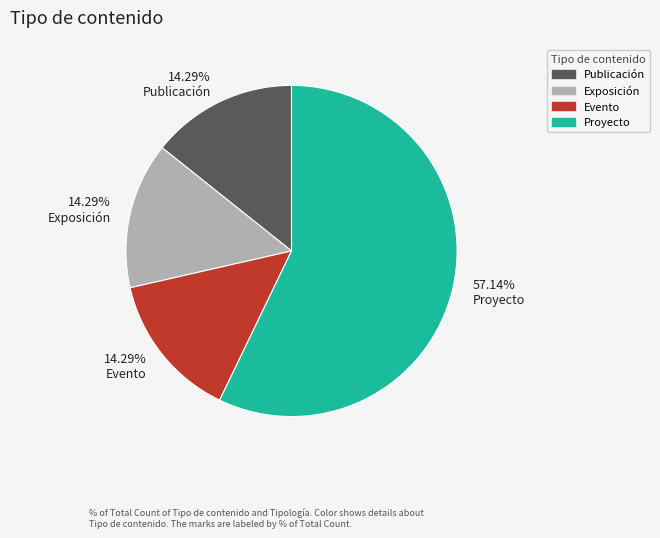

Combined, do 14.29% Publicación and 57.14% Proyecto account for over 50%?

Yes